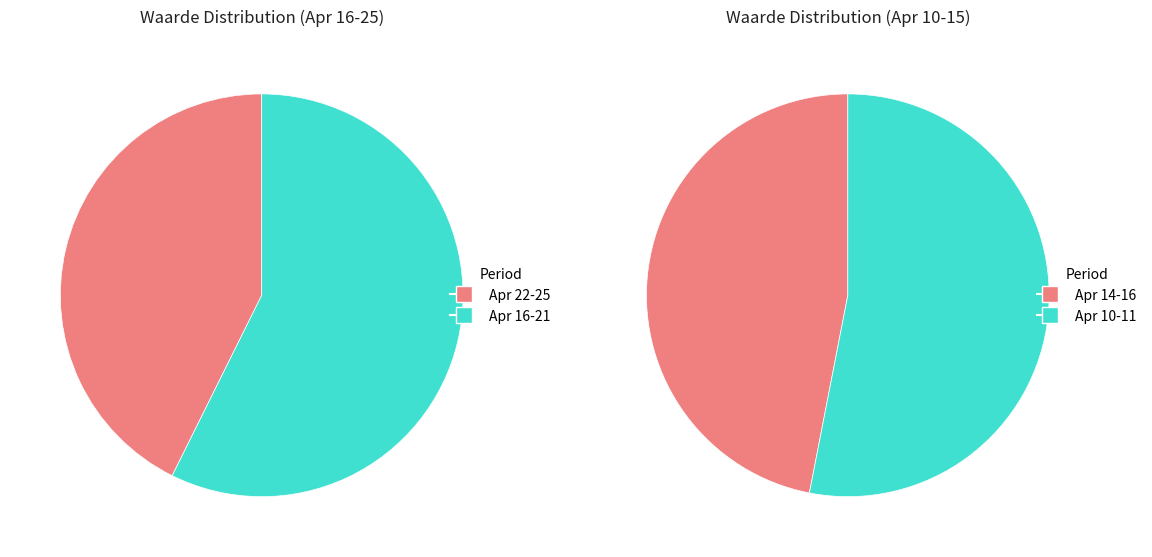

The 2025-04-21 09:00 slice represents 4% of the pie. True or false?

False